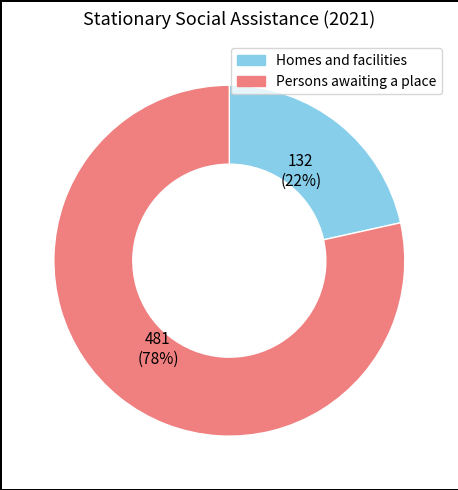

Rank the categories by value from highest to lowest.

Persons awaiting a place, Homes and facilities